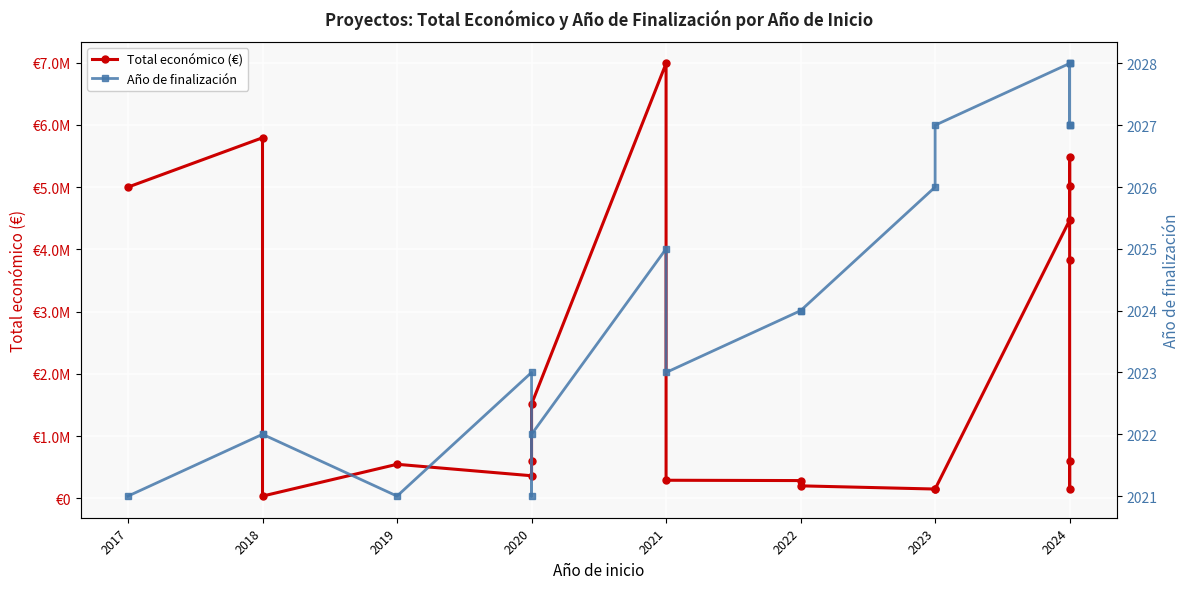

True or false: Total económico (€) has a value of 291200 at 2021.

True